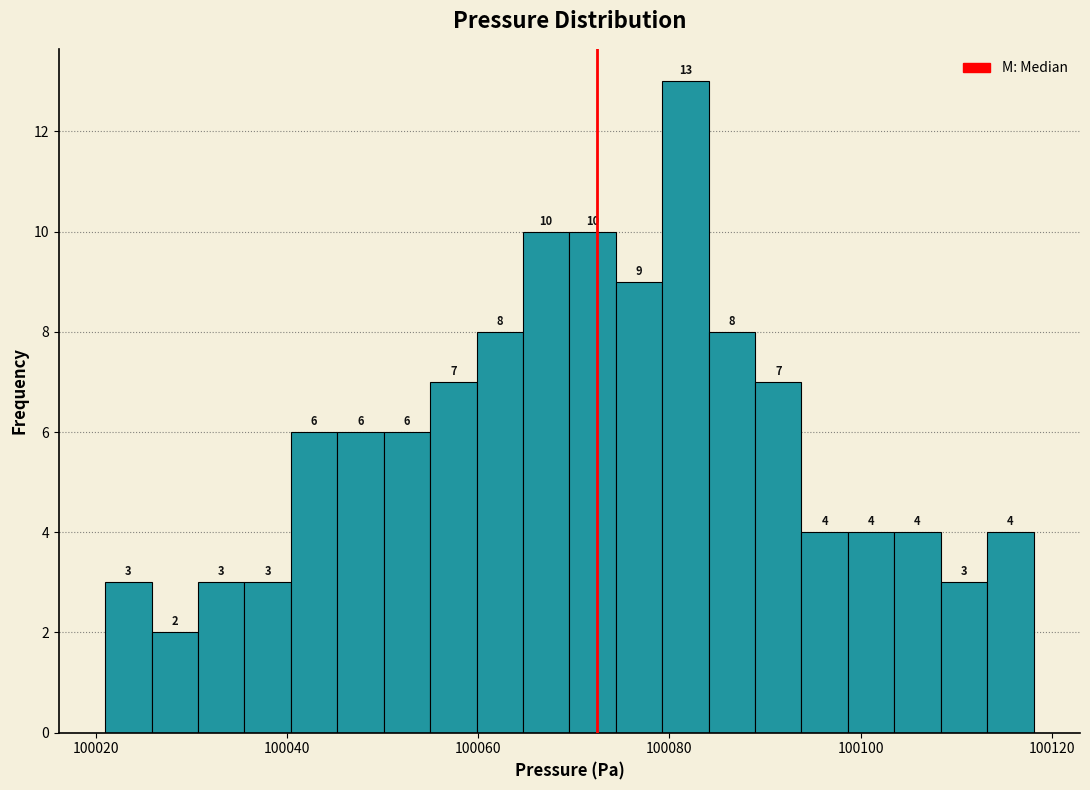

Around what value on the x-axis is the tallest bar? Give the approximate position of its centre, as read against the axis.

100082